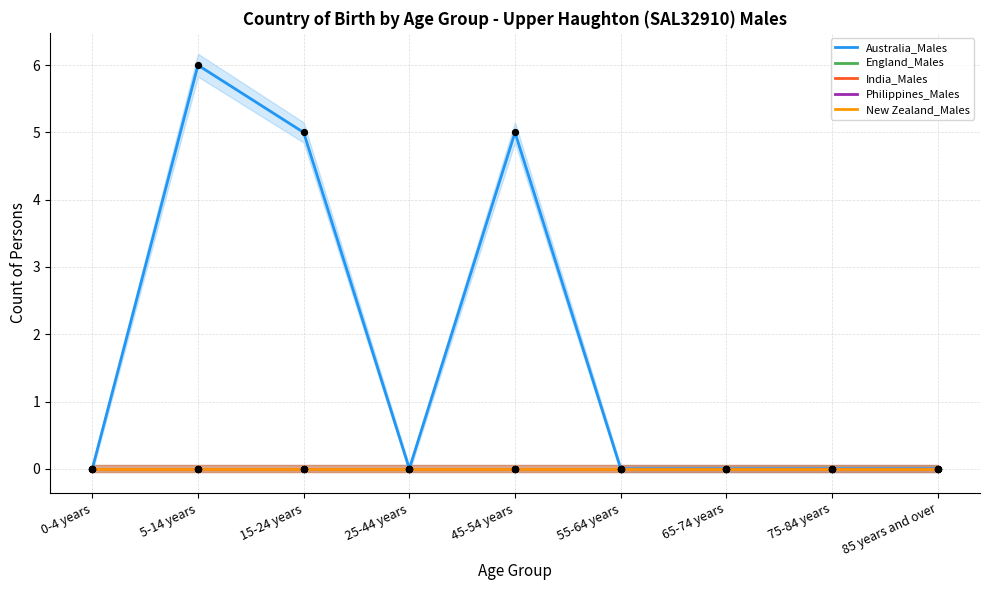

Which series contains the highest Y value?

Australia_Males